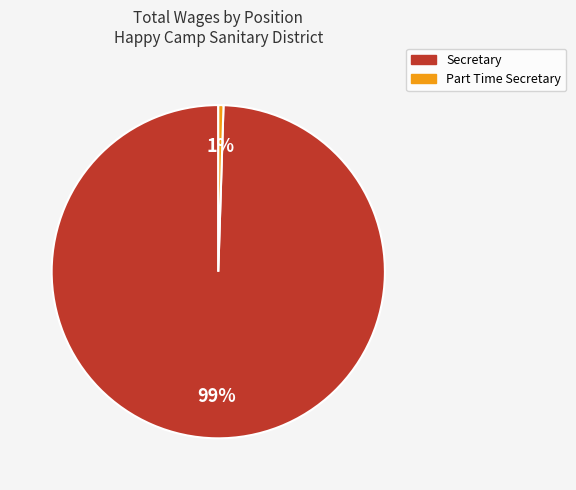

How many segments does this pie chart have?

2